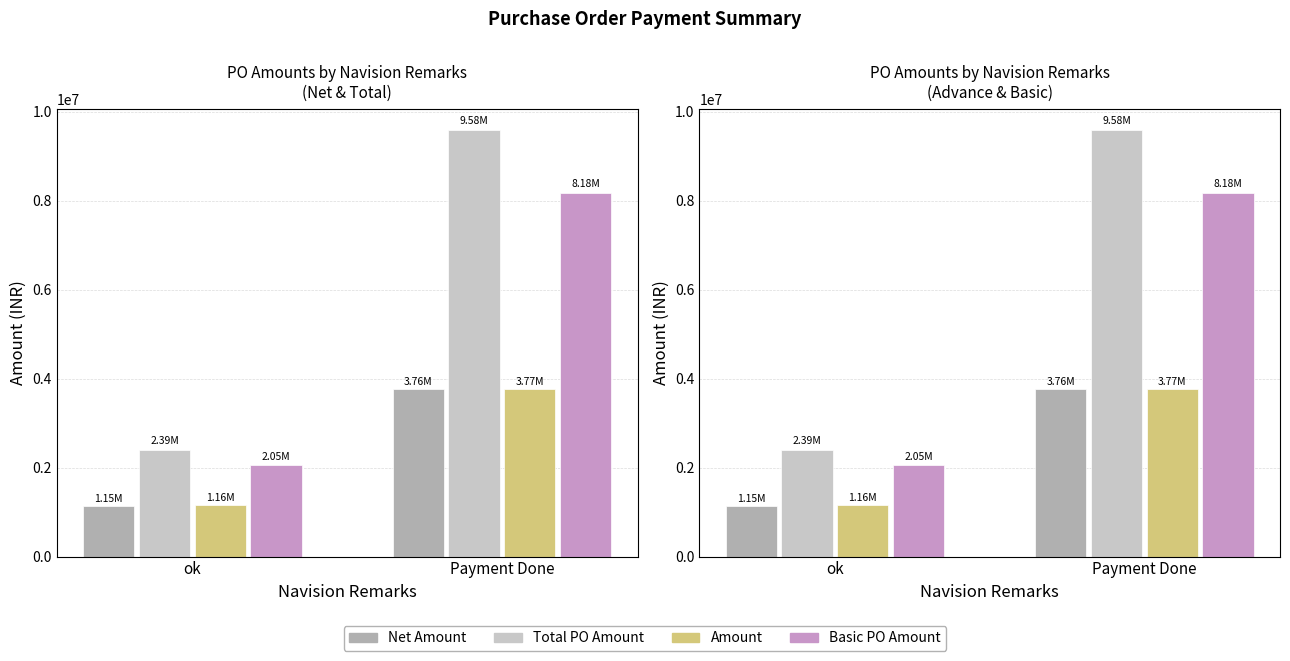

What is the value of the Basic PO Amount bar at the 1st from the left?

2052523.0